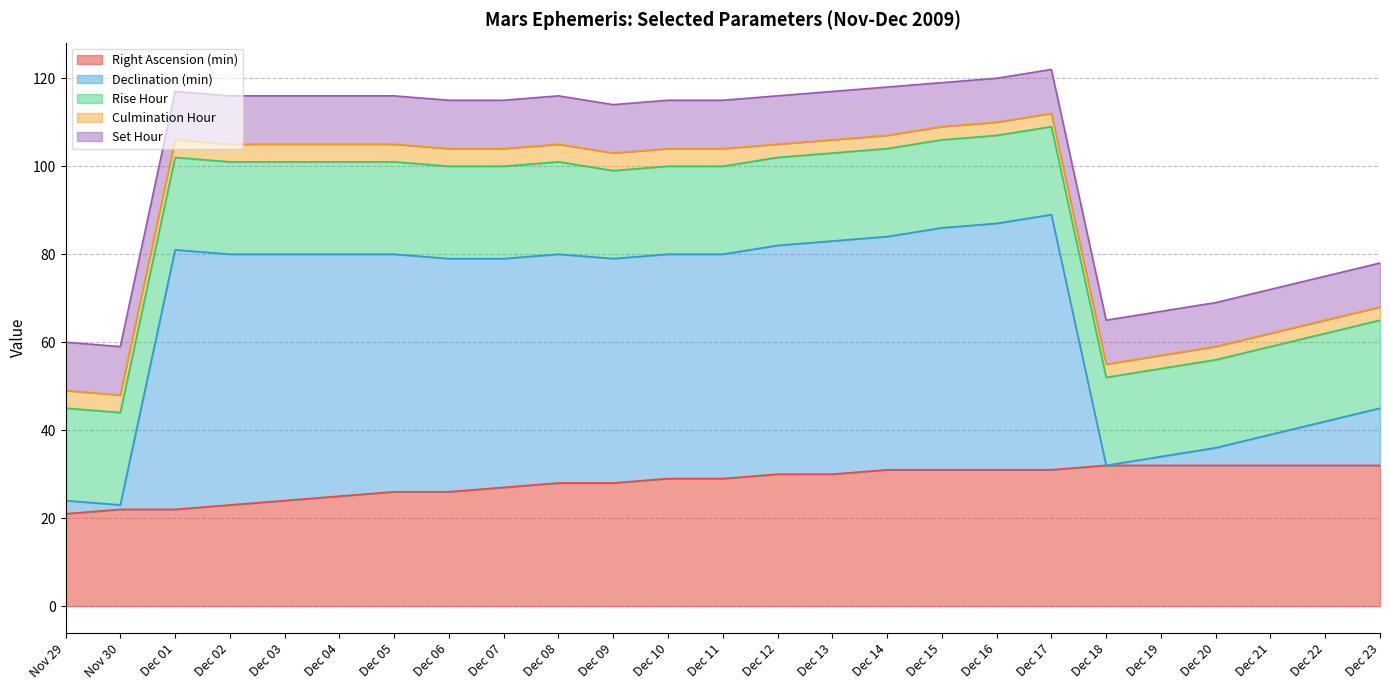

At which category does the chart reach its minimum across all series?

Dec 18